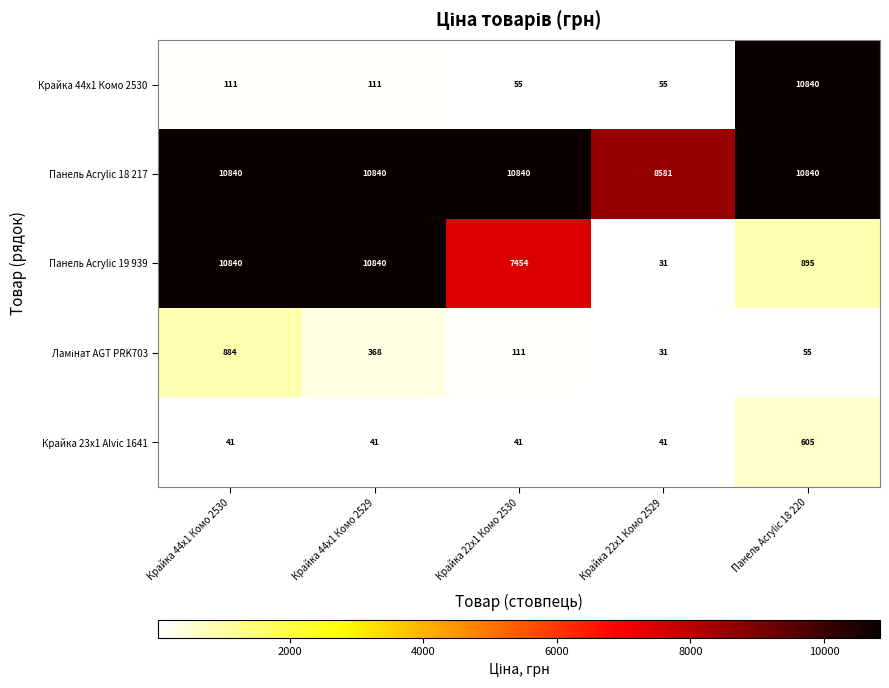

What is the greatest value displayed?

10840